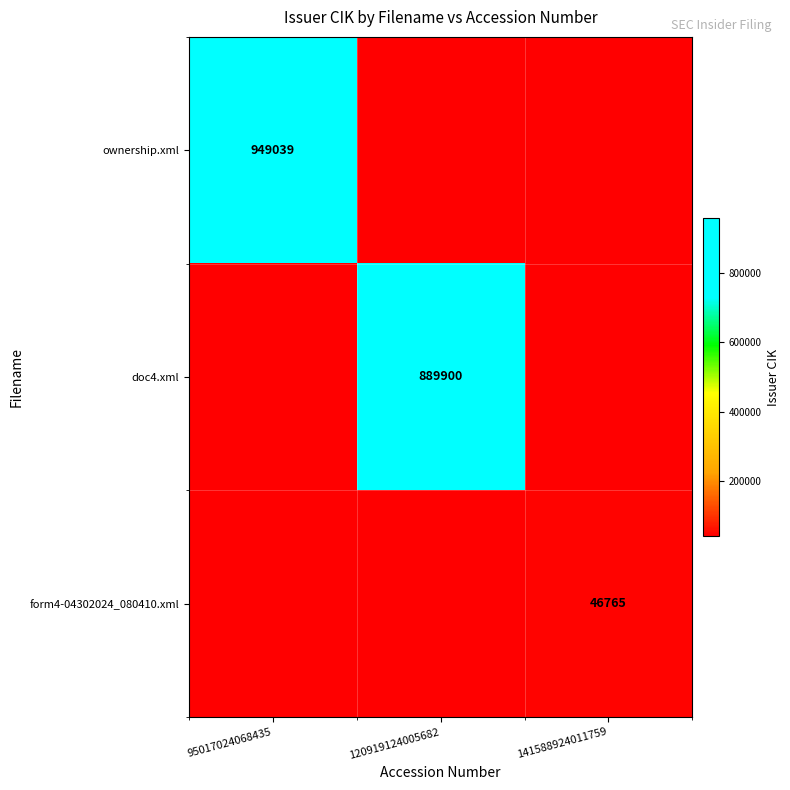

The ownership.xml series shows 603252 at 95017024068435. True or false?

False